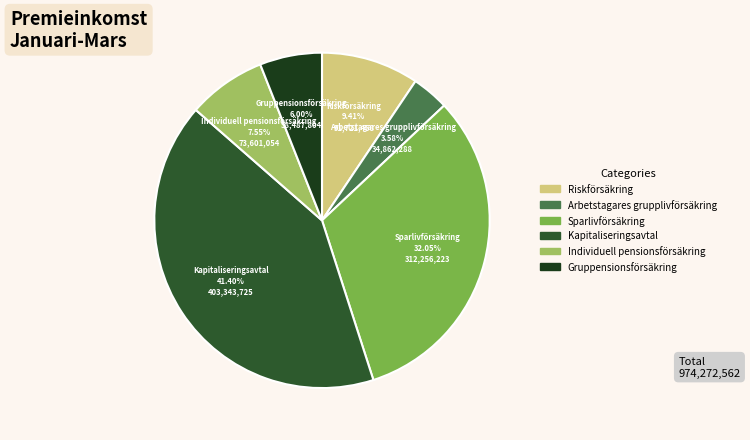

To the nearest percent, what is the combined percentage of Kapitaliseringsavtal and Gruppensionsförsäkring?

47%